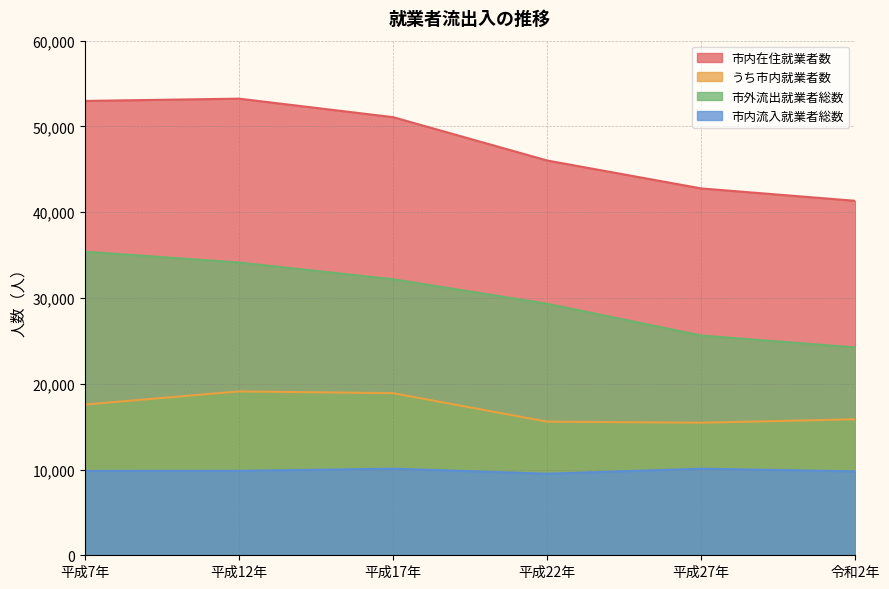

The 市外流出就業者総数 series shows 55553 at 平成7年. True or false?

False